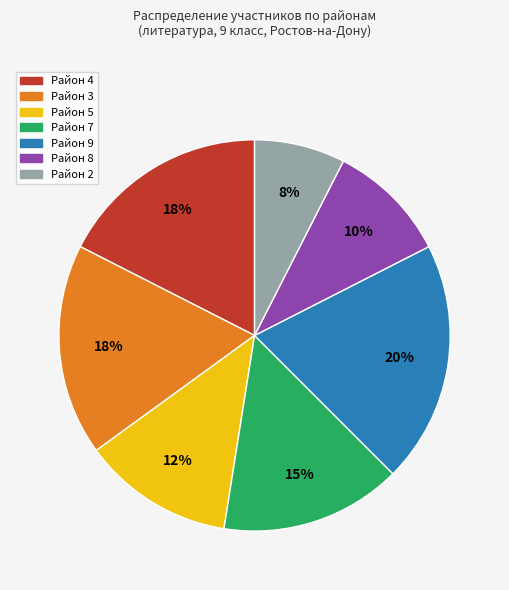

Does any single category account for the majority?

No